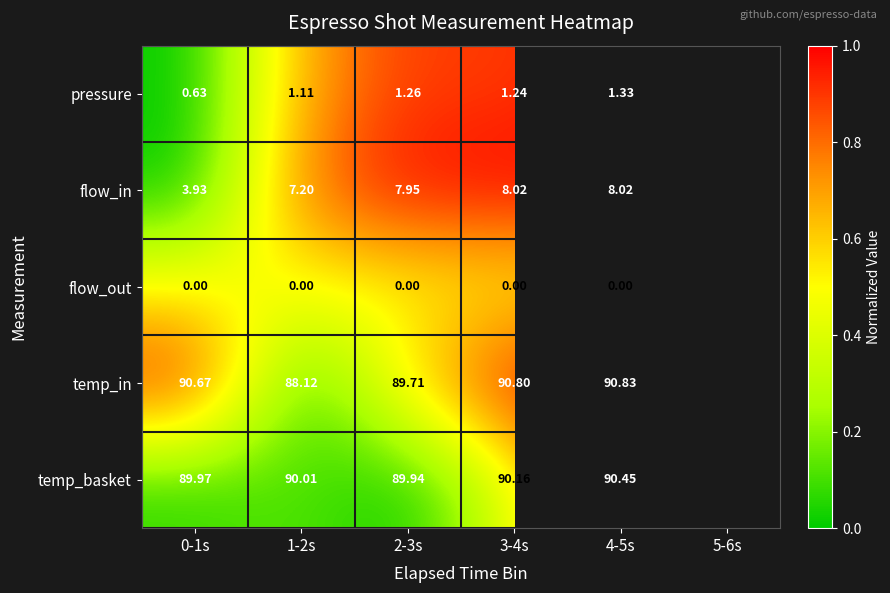

How many data points does each series have?

6